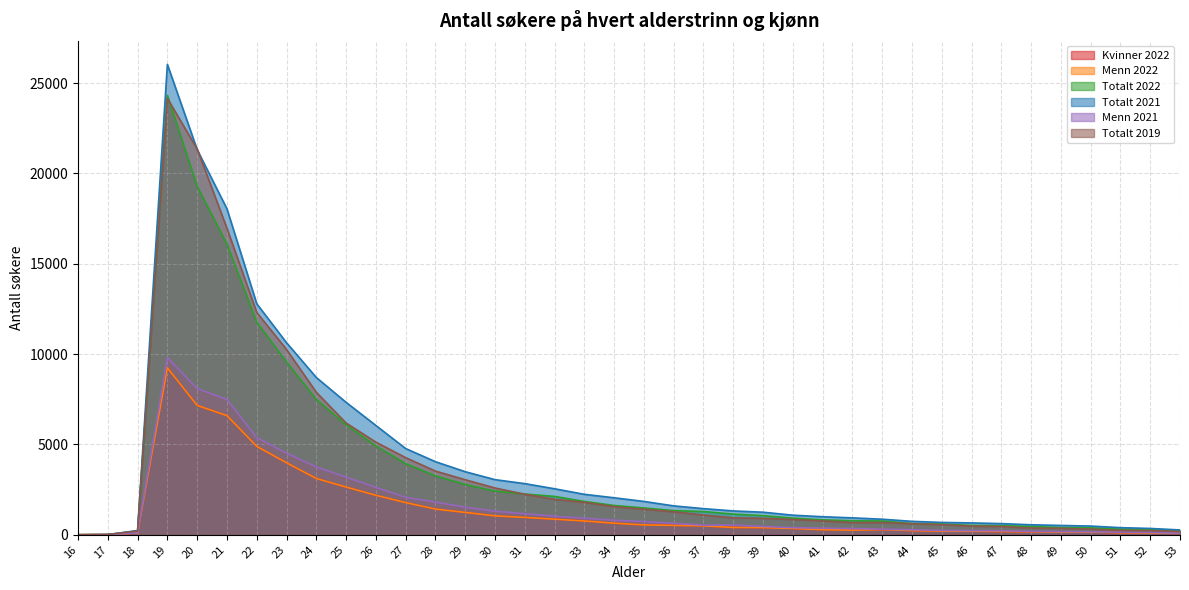

What is the difference between the Totalt 2021 values at 21 and 17?

18023